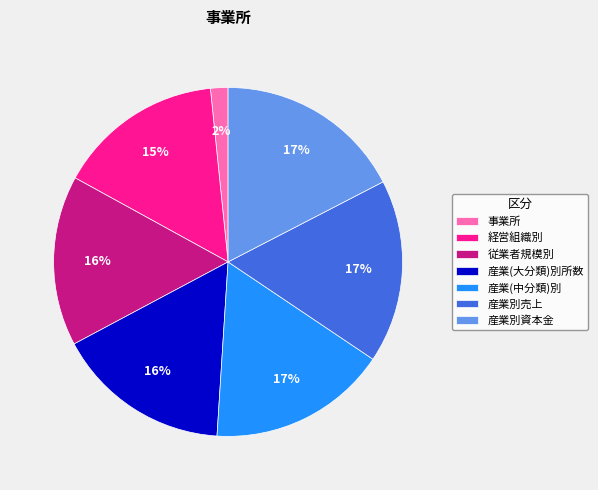

To the nearest percent, what is the average slice percentage?

14%